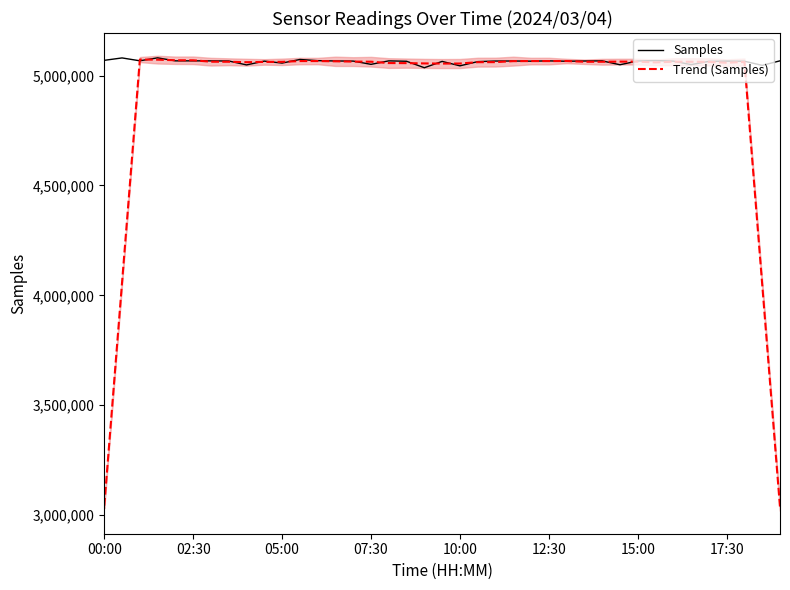

What is the sum of all Samples values?

197476909.0